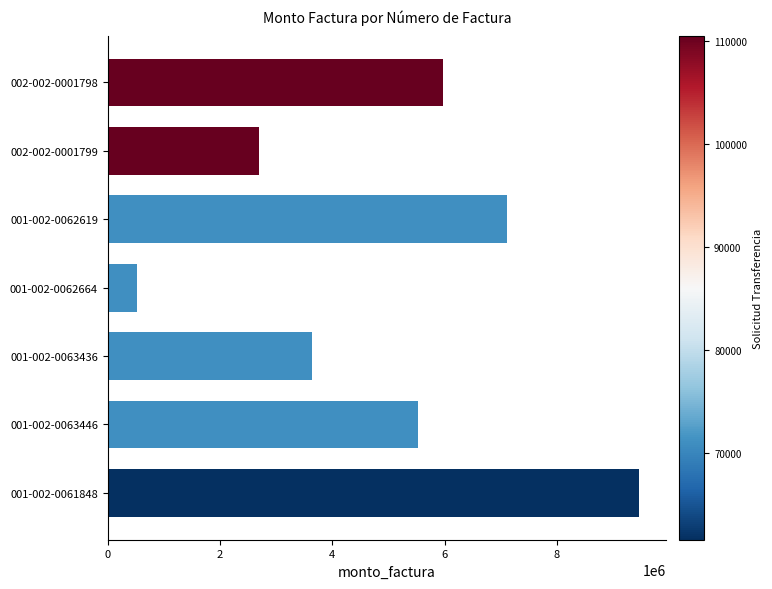

At which label is the value closest to 4993336?

001-002-0063446